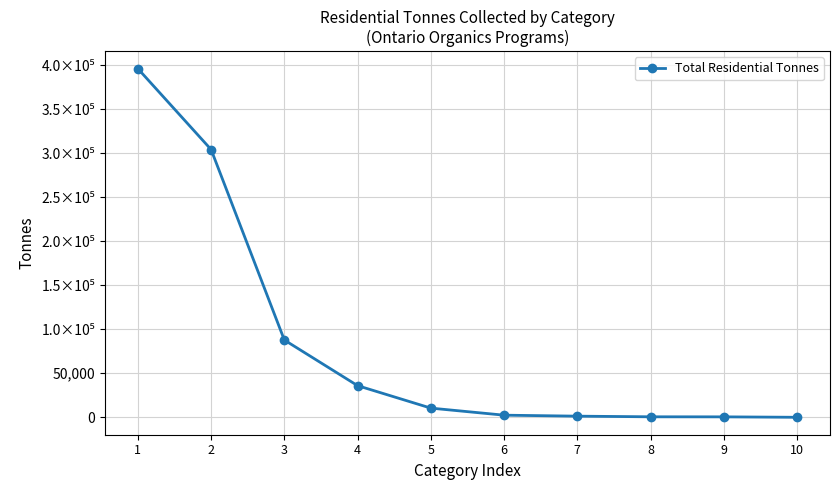

How many categories are shown in the chart?

10